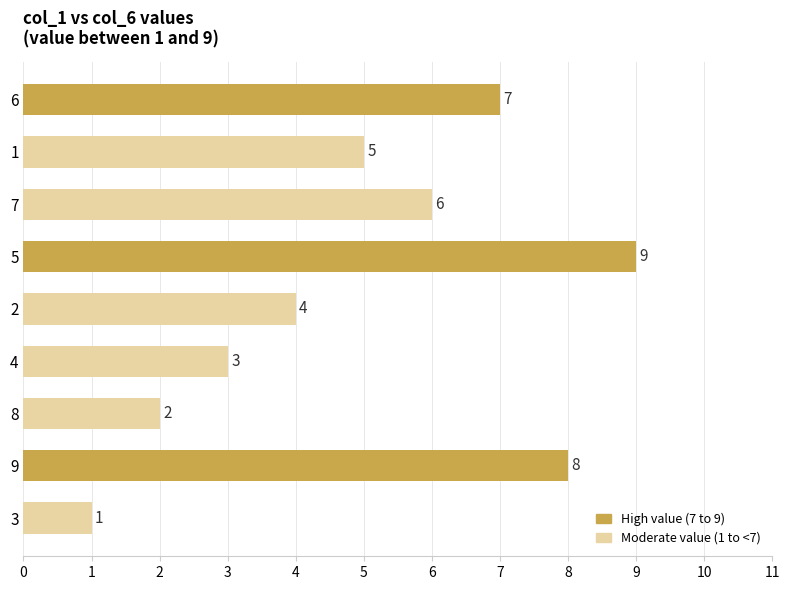

The chart shows a value of 5 at 1. True or false?

True